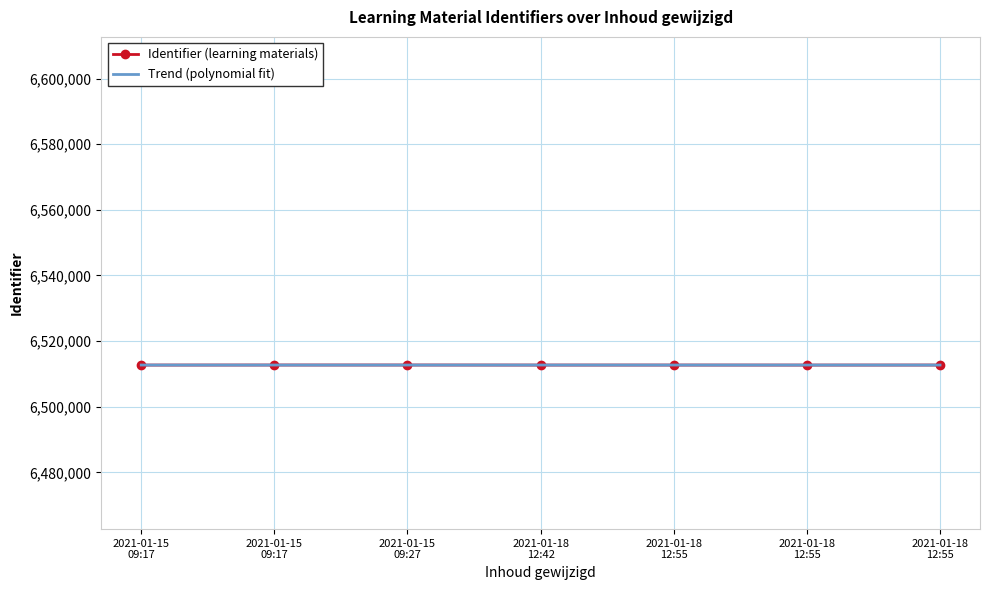

Reading left to right, extract all data points from this chart.

6512701	6512703	6512706	6512710	6512713	6512719	6512720